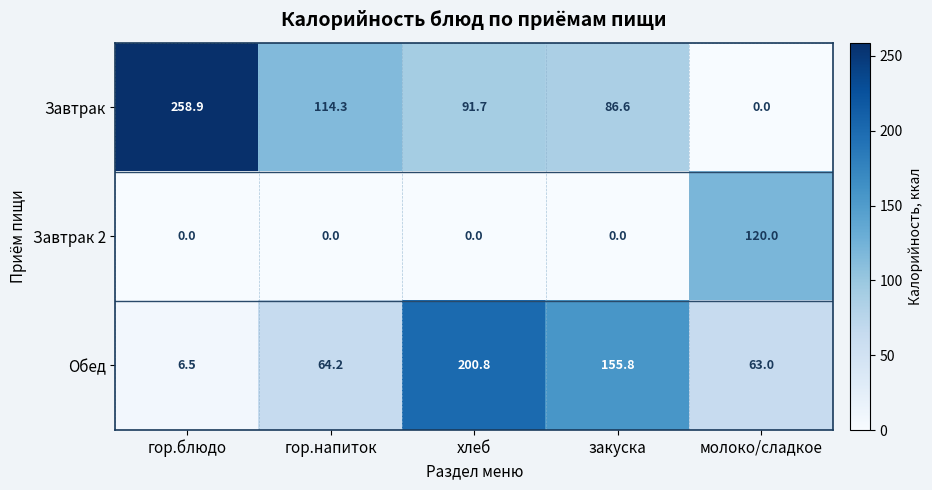

Reading left to right, transcribe all the data shown in this chart.

Завтрак: гор.блюдо=258.9	гор.напиток=114.3	хлеб=91.7	закуска=86.6	молоко/сладкое=0.0
Завтрак 2: гор.блюдо=0.0	гор.напиток=0.0	хлеб=0.0	закуска=0.0	молоко/сладкое=120.0
Обед: гор.блюдо=6.5	гор.напиток=64.2	хлеб=200.8	закуска=155.8	молоко/сладкое=63.0